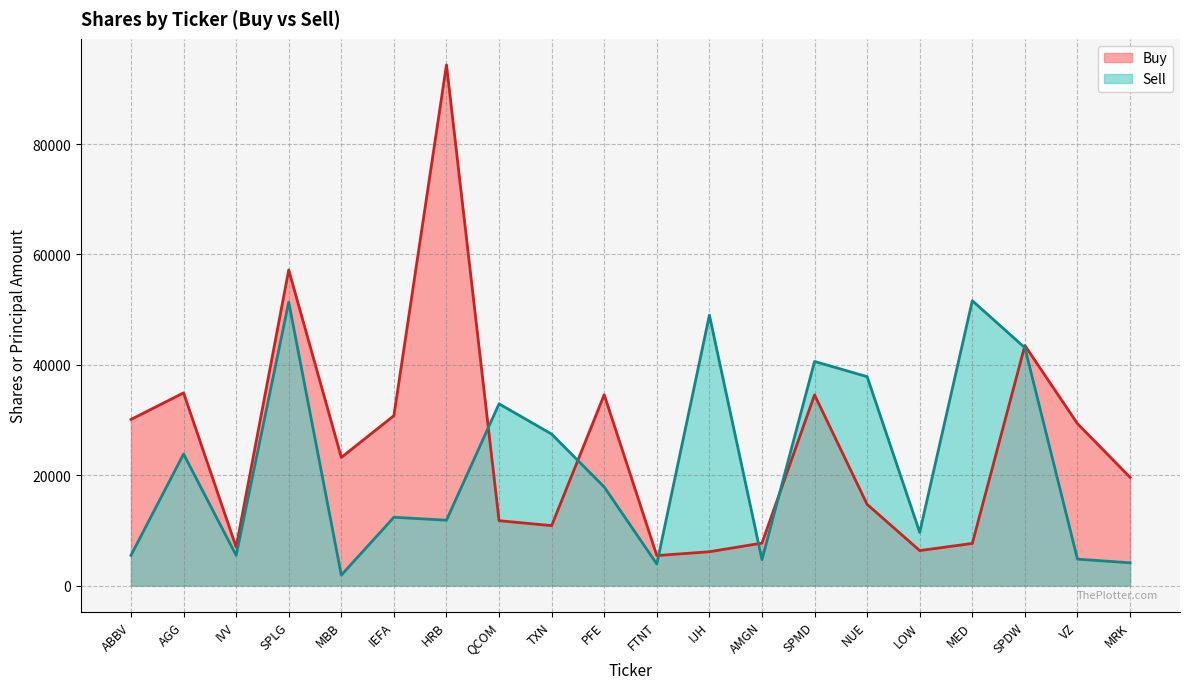

At which category does Sell reach its first local peak?

AGG